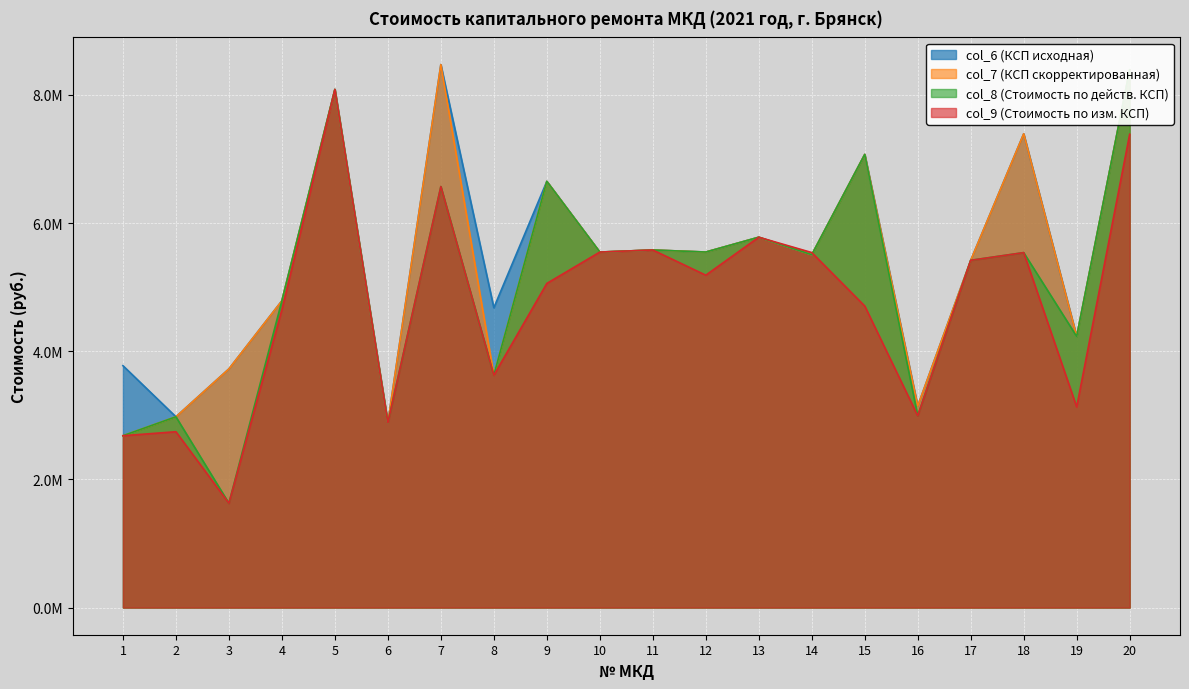

True or false: col_7 and col_6 intersect in this chart.

False